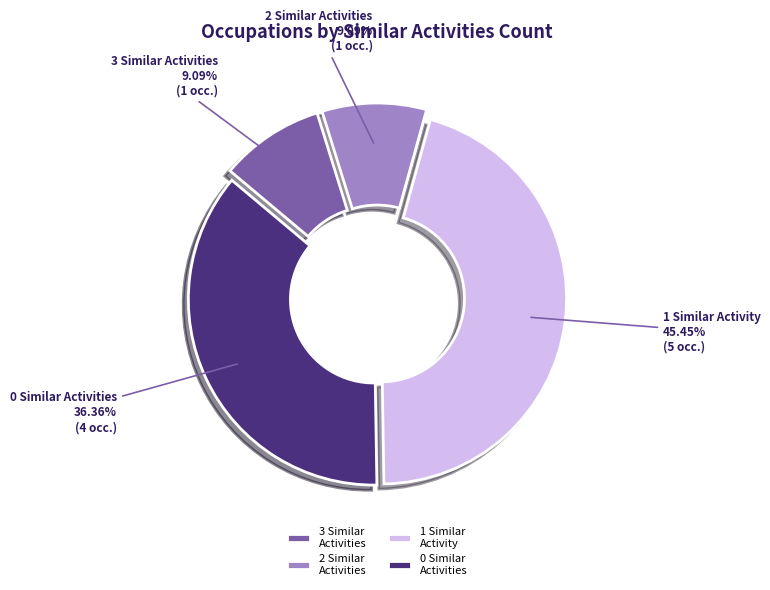

Do 3 Similar Activities and 2 Similar Activities together represent more than half of the pie?

No